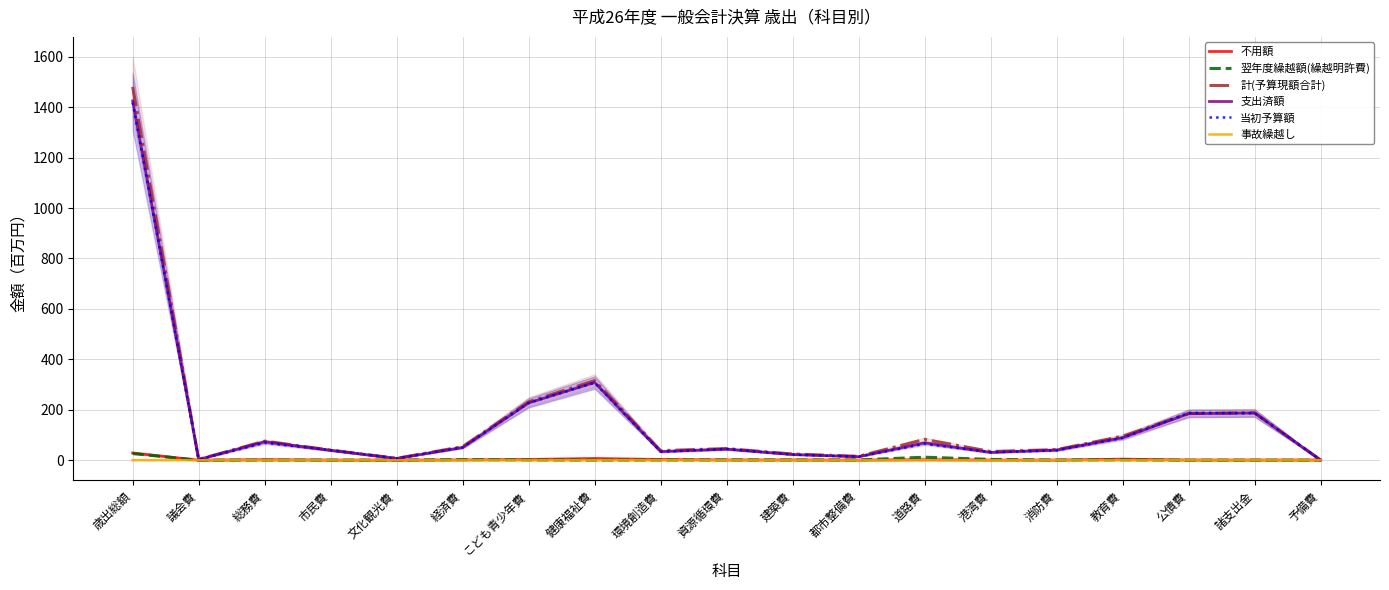

Is it true that 翌年度繰越額(繰越明許費) equals 0.8 at 消防費?

True